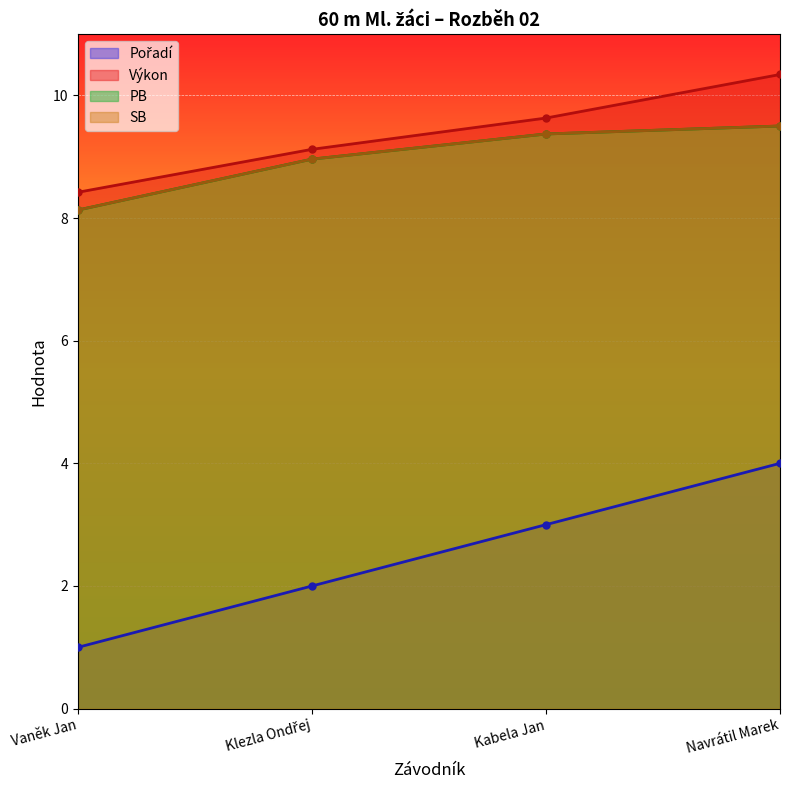

Which series has the largest range (max minus min)?

Pořadí